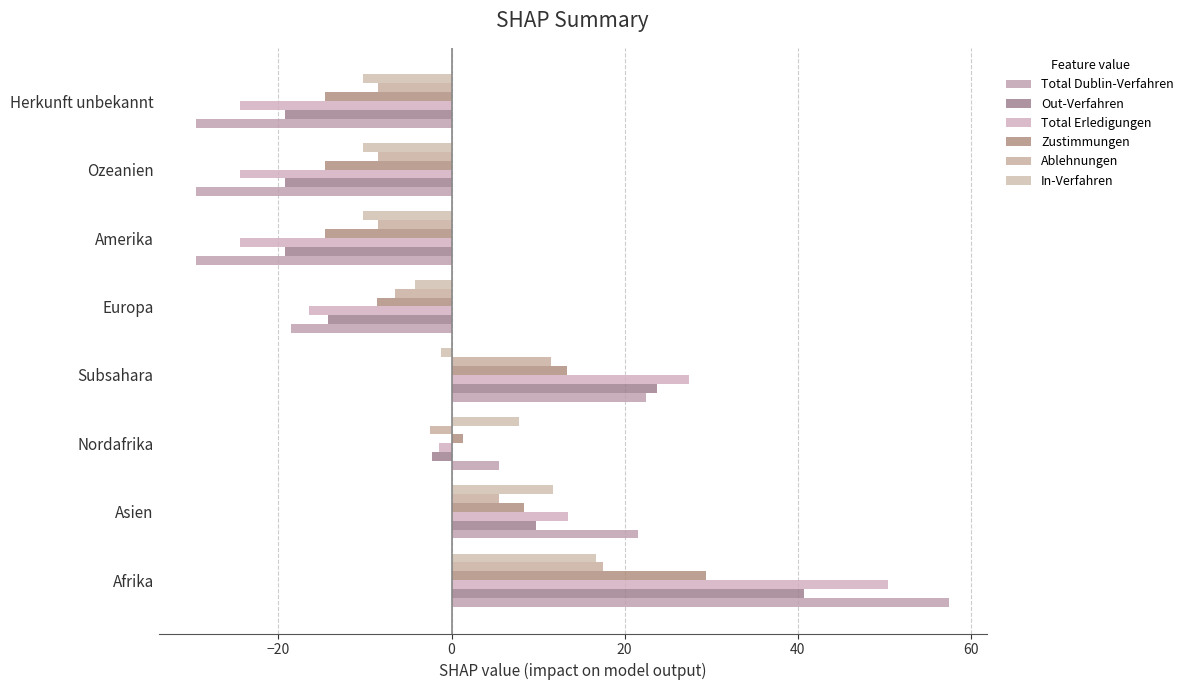

What is the greatest value displayed?

57.5